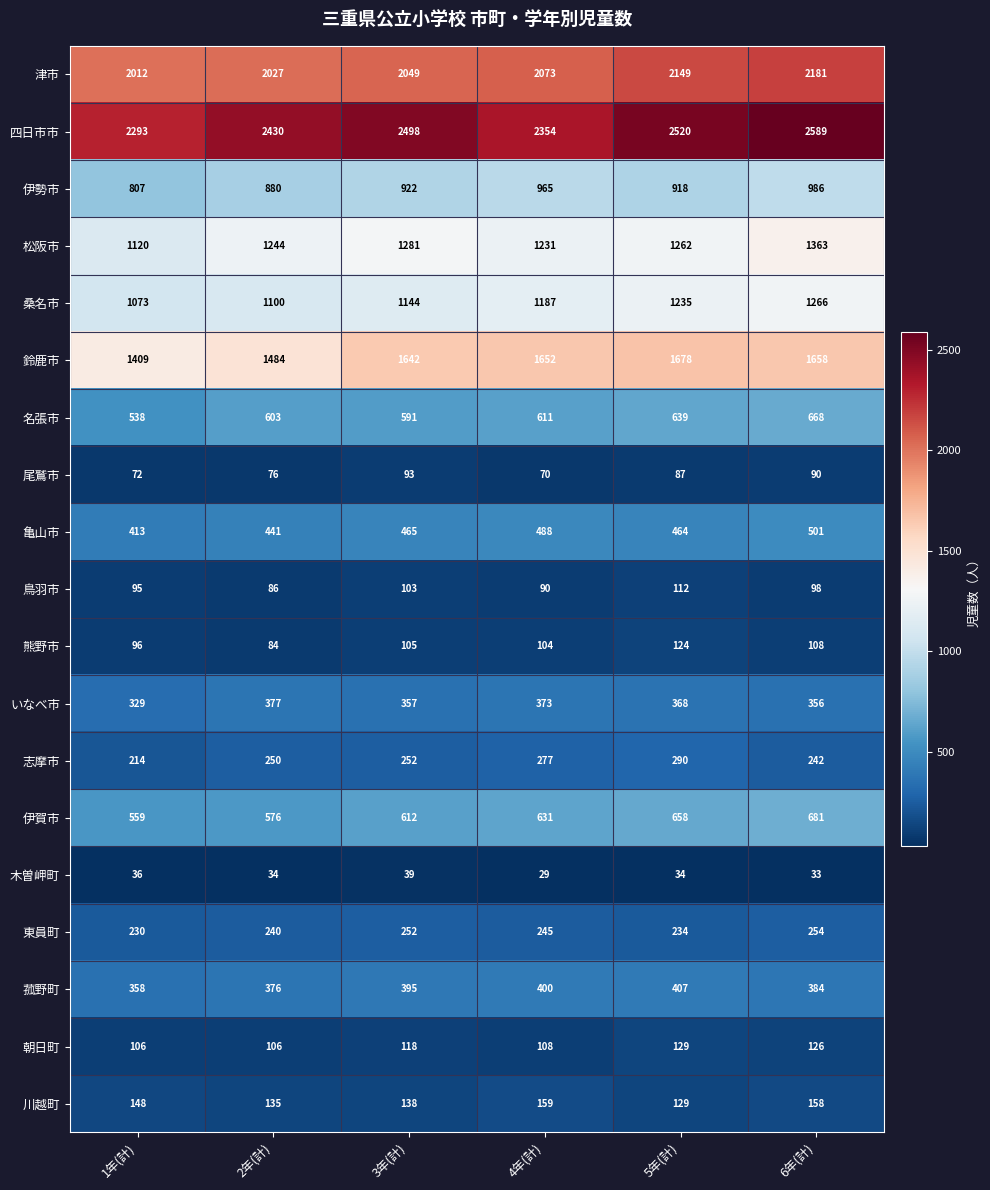

At which category is the sum across all series the highest?

6年(計)